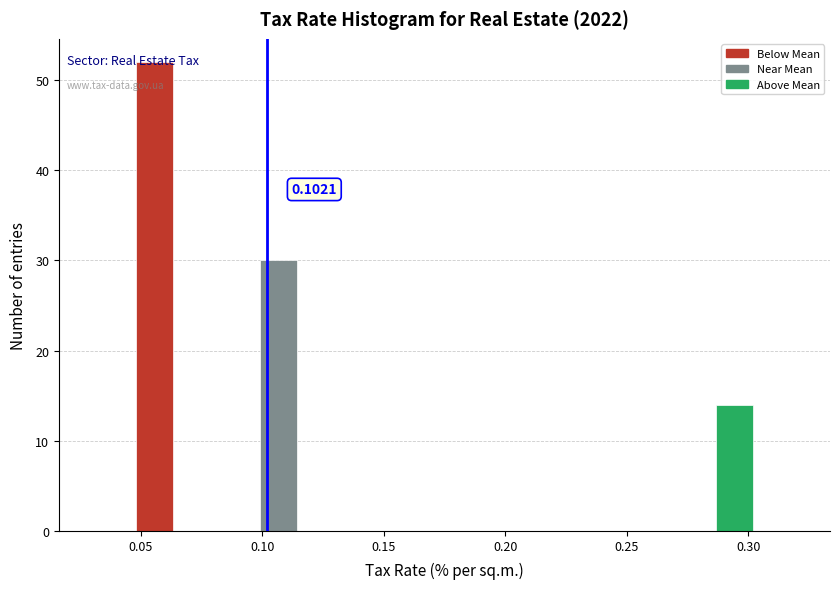

Read against the x-axis, roughly where is the centre of the tallest bar?

0.055